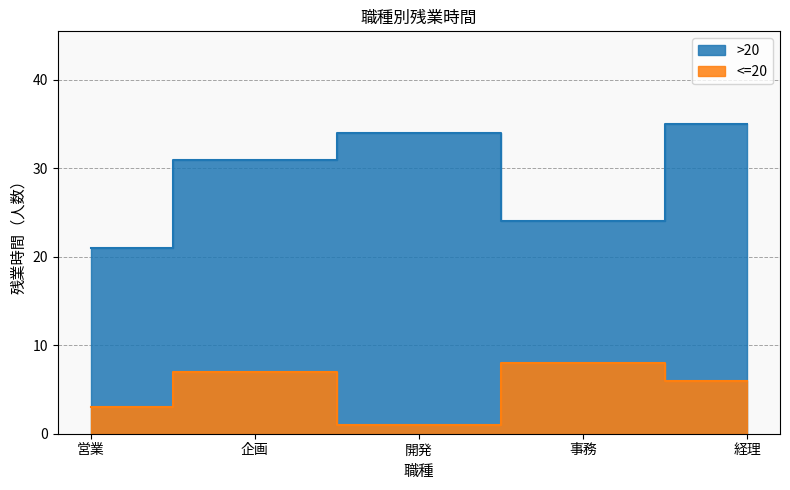

True or false: <=20 and >20 cross at least once.

False